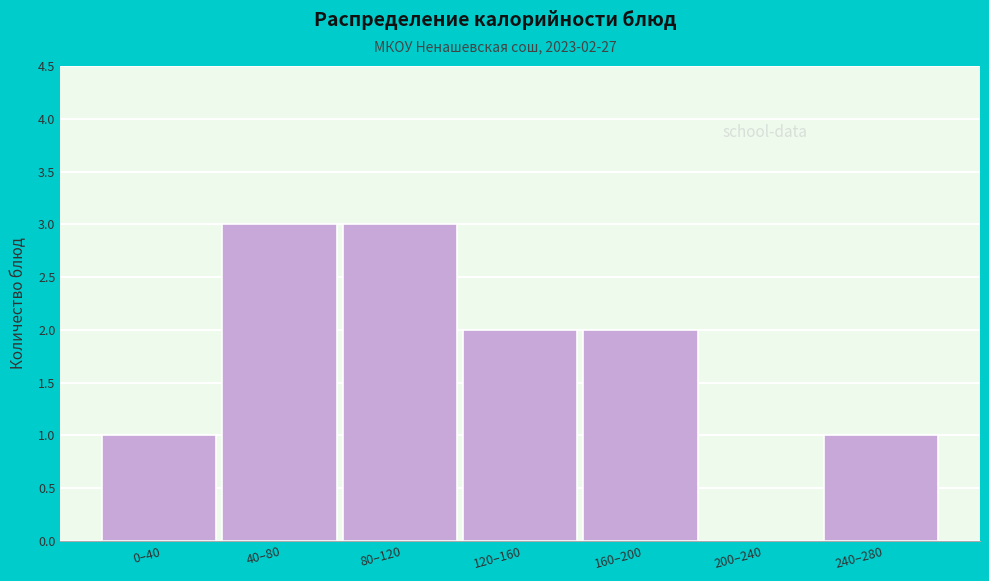

Reading right to left, list all the values displayed in this chart.

240–280=1	200–240=0	160–200=2	120–160=2	80–120=3	40–80=3	0–40=1